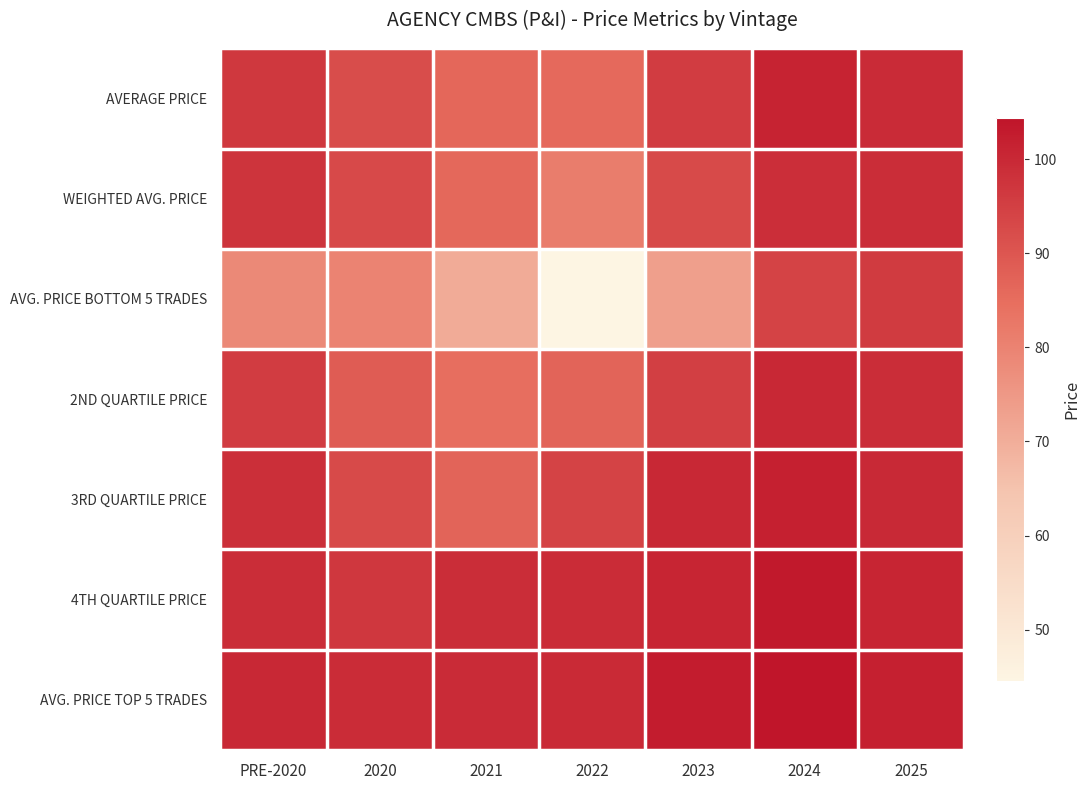

What is the total value across all series at 2023?

660.3